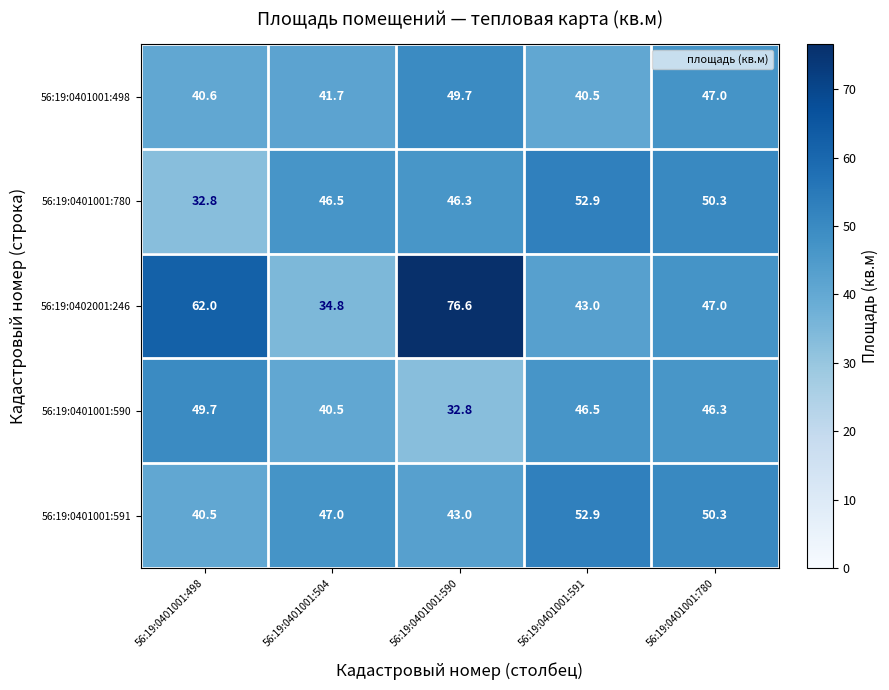

How many series are shown in this chart?

5